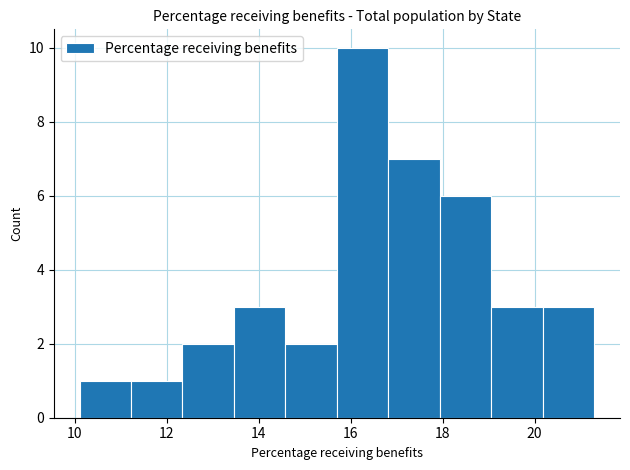

How tall is the bar that spans 15.70 to 16.82 on the x-axis? Neither the bar edges nor the heights are printed on the chart, so give them approximately, as read against the axes.

10